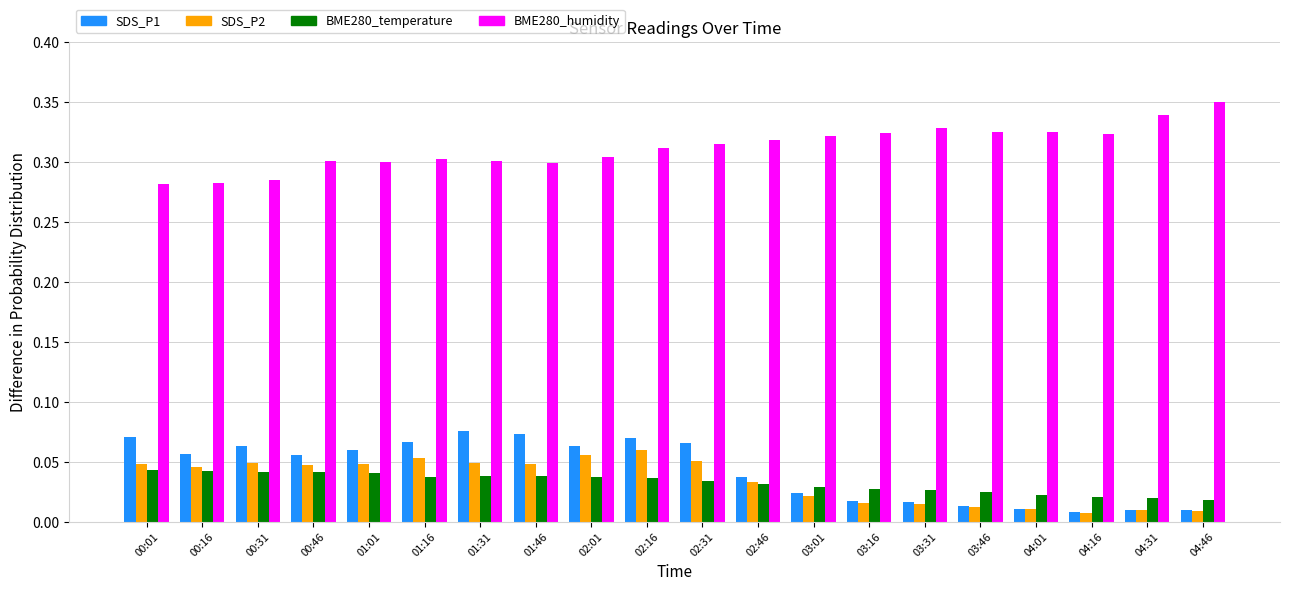

Count the SDS_P2 values in the range 0 to 1.

20